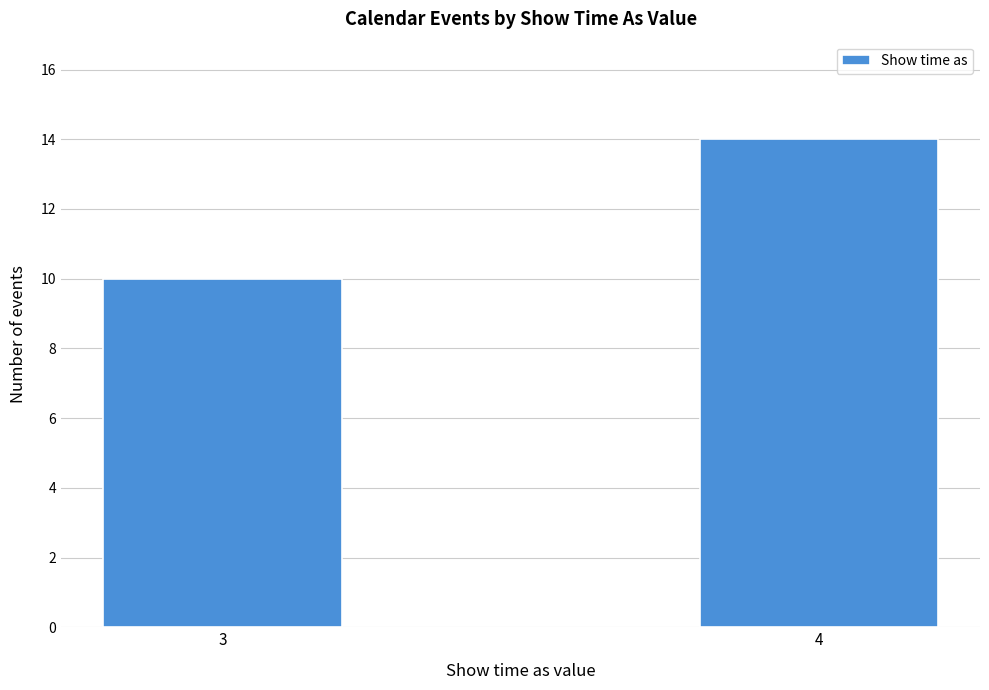

Reading left to right, what are all the values shown in this chart?

3=10	4=14